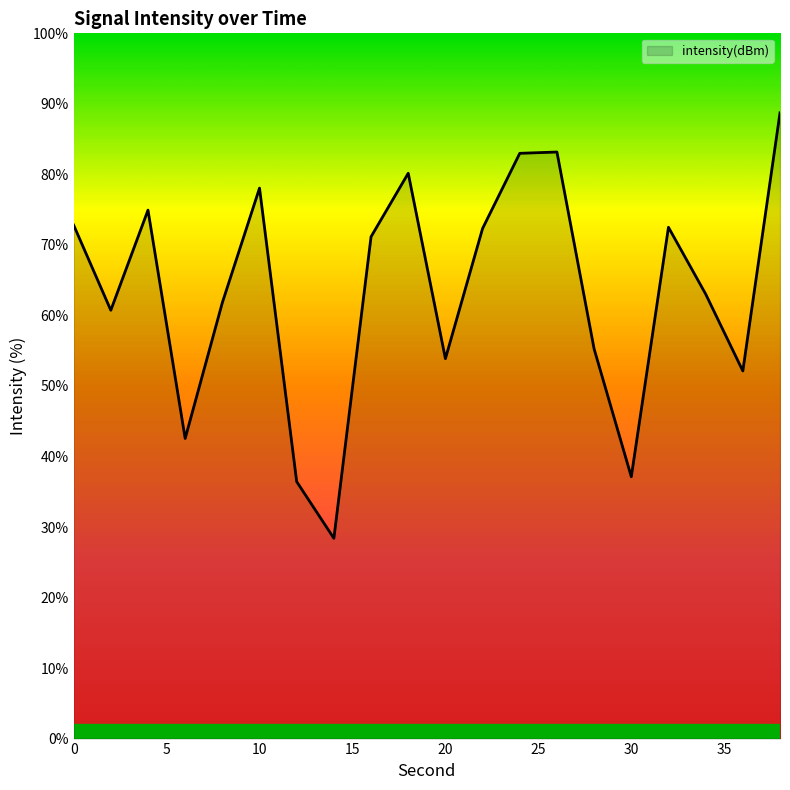

What is the smallest value displayed?

28.4